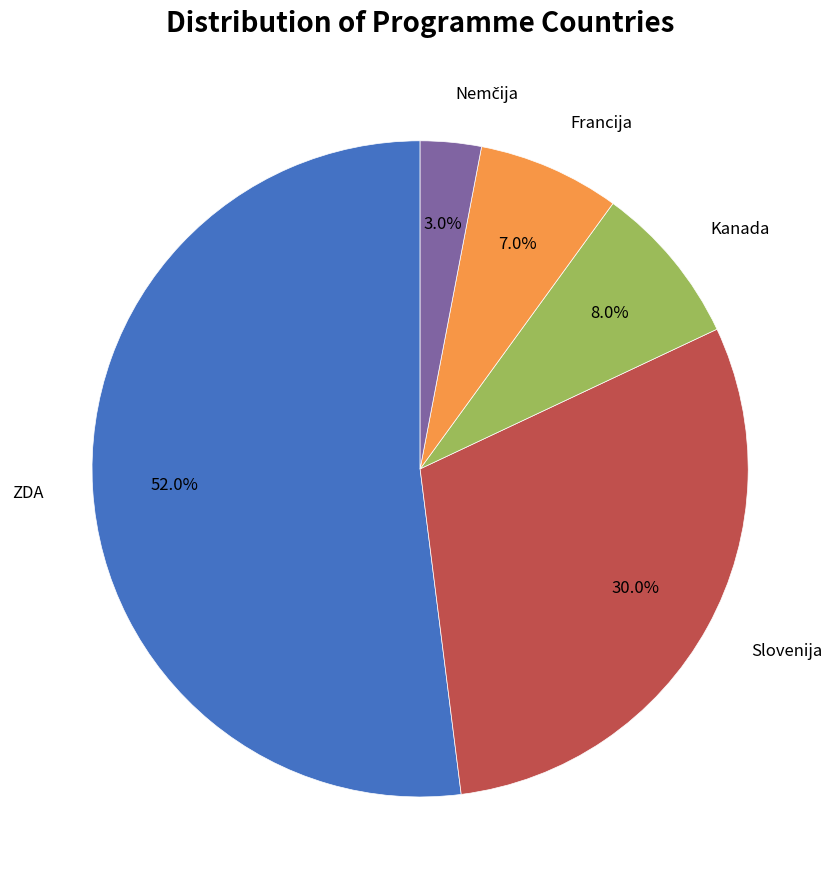

Does any single category account for the majority?

Yes